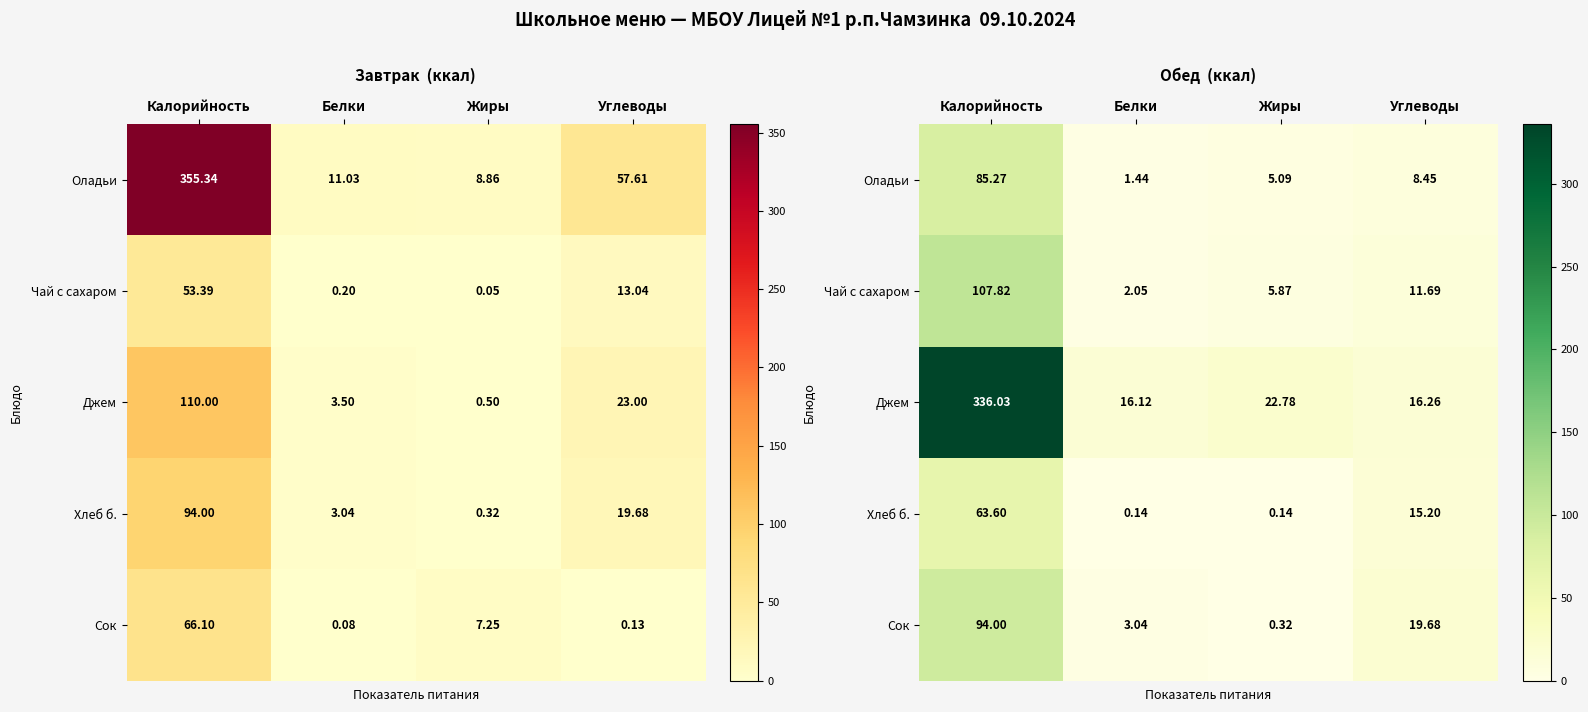

At which label does Сок first exceed 19?

Калорийность